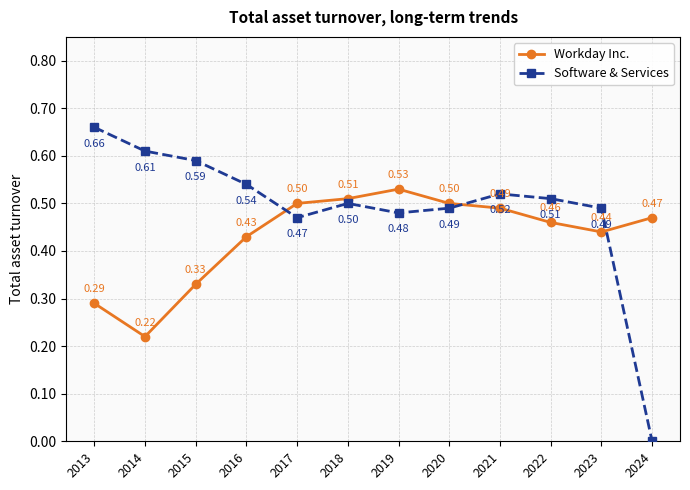

Which category has the lowest value across all series?

2024